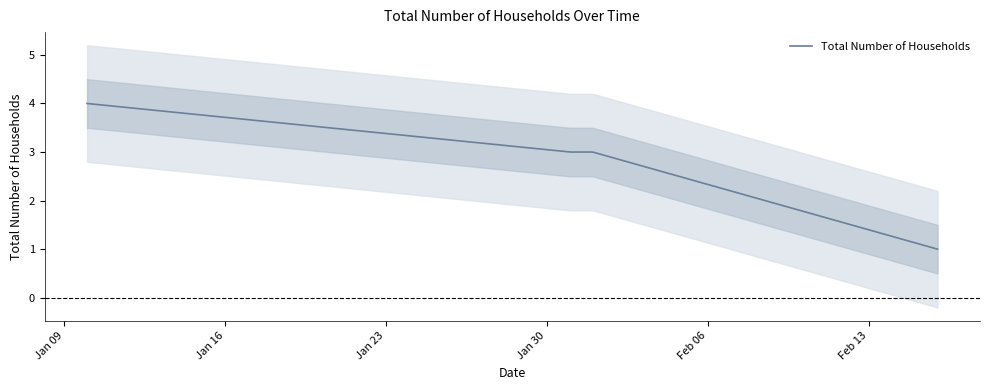

What is the minimum value for Total Number of Households?

1.0